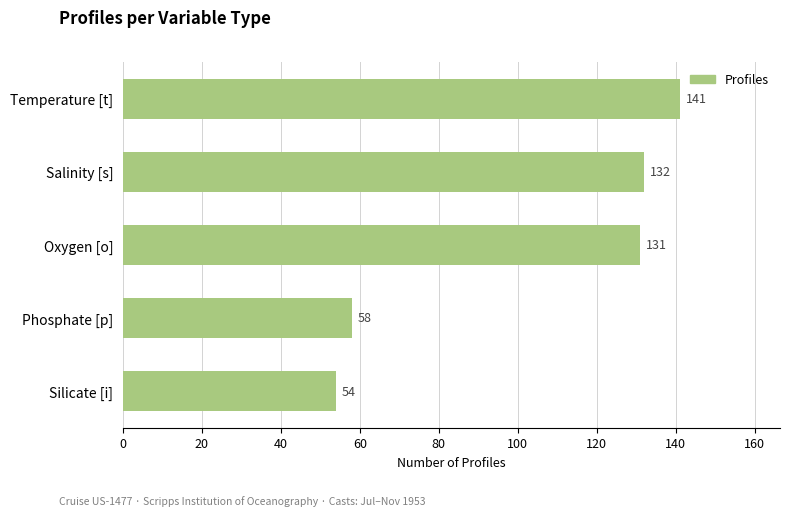

What is the sum of all values?

516